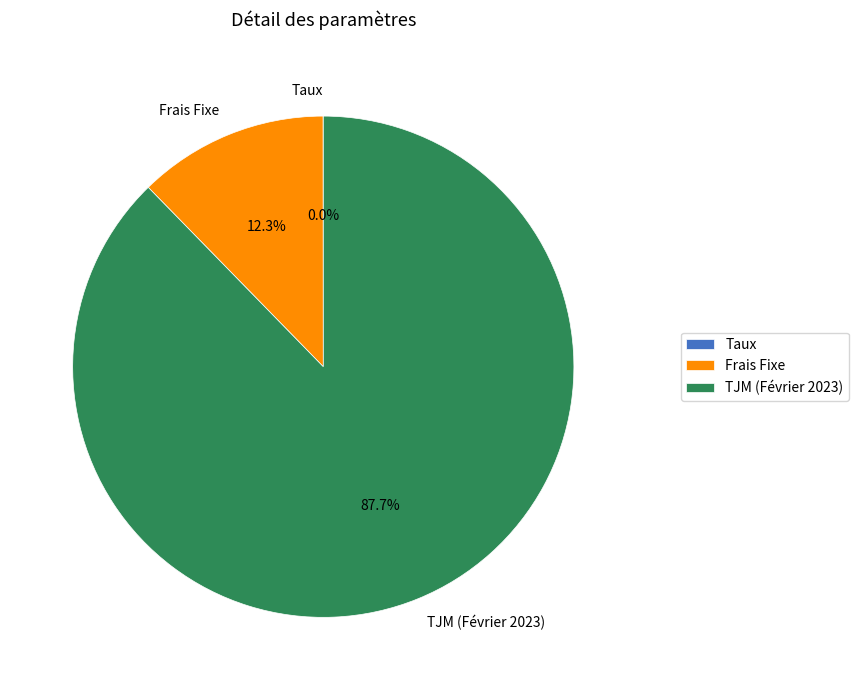

Does any single category account for the majority?

Yes